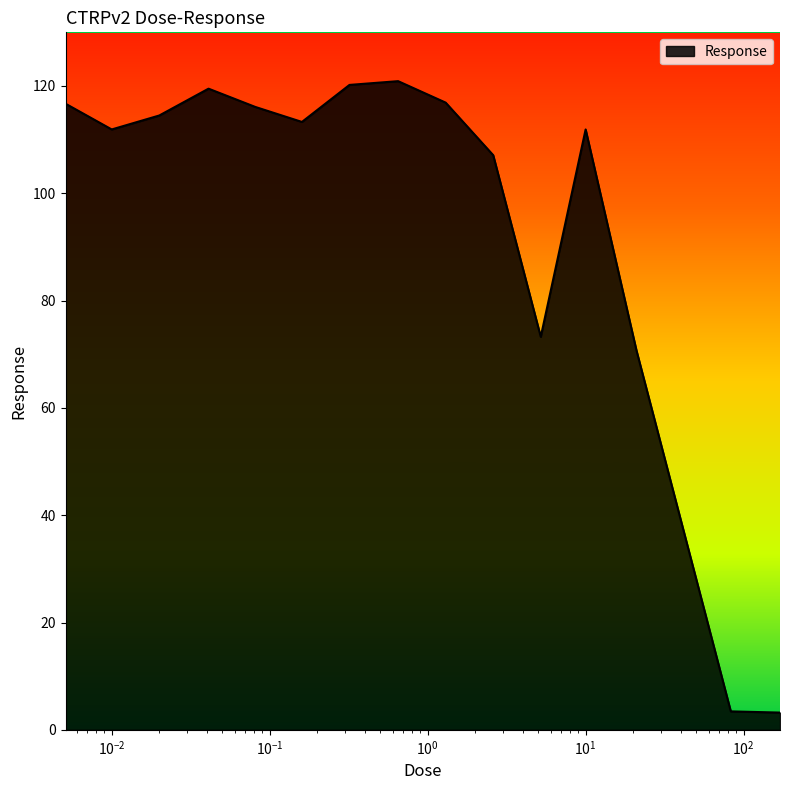

What is the minimum value shown in the chart?

3.2